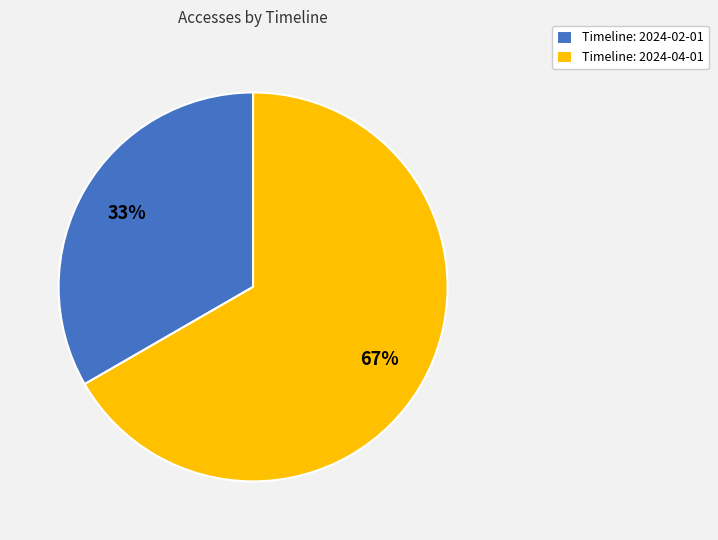

The Timeline: 2024-04-01 slice represents 67% of the pie. True or false?

True